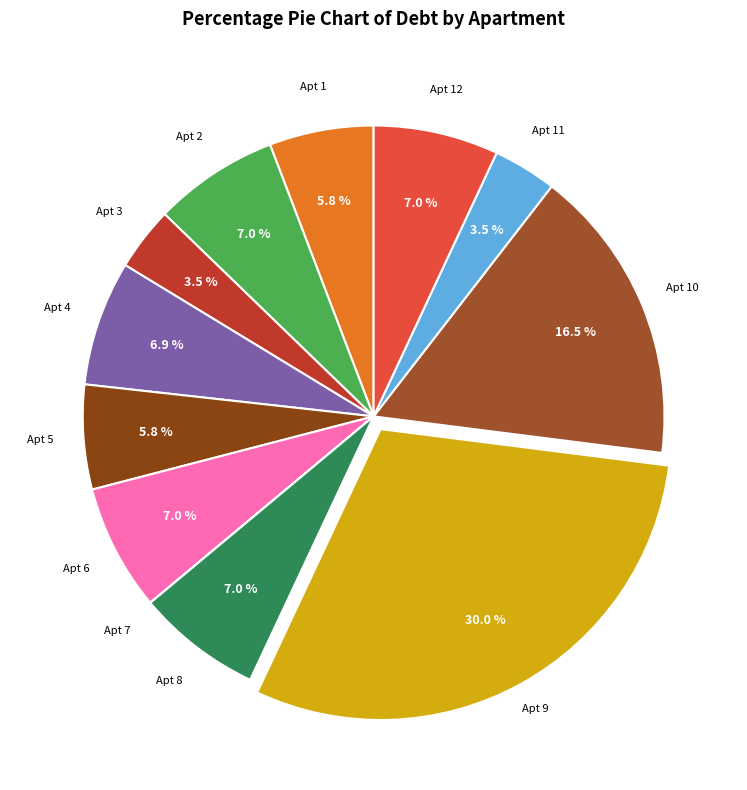

Which slice is the largest?

9